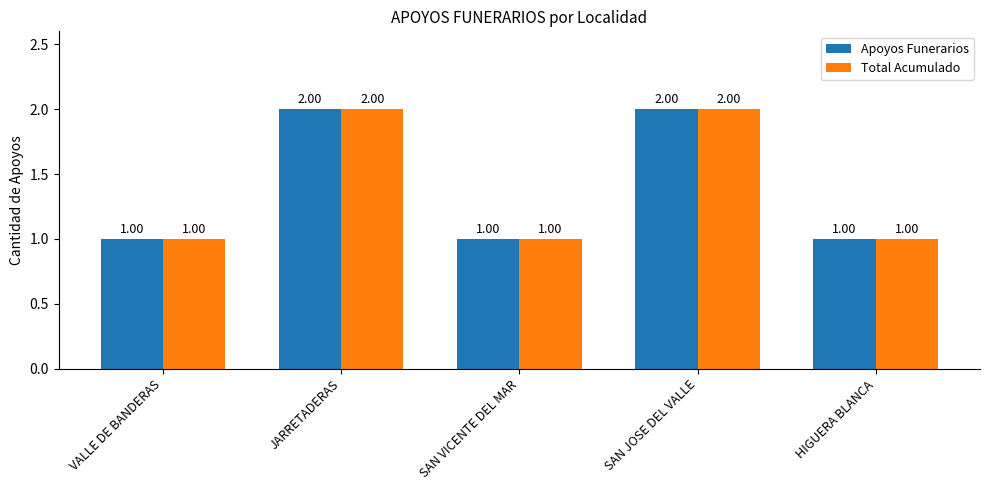

What are all the series names shown in the legend?

Apoyos Funerarios, Total Acumulado